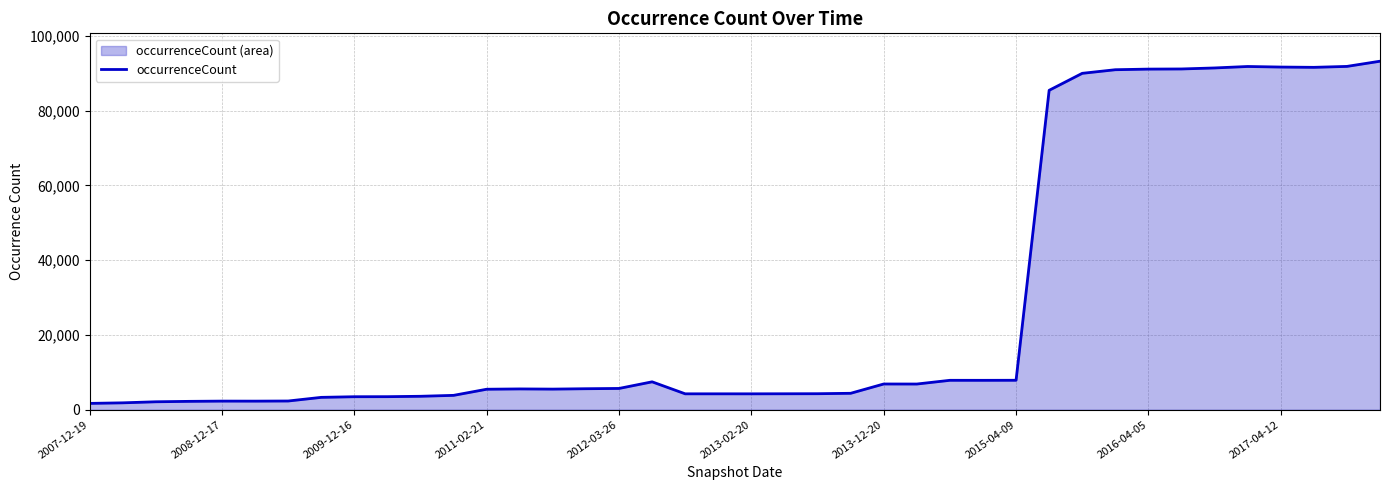

How many lines are shown in the chart?

1